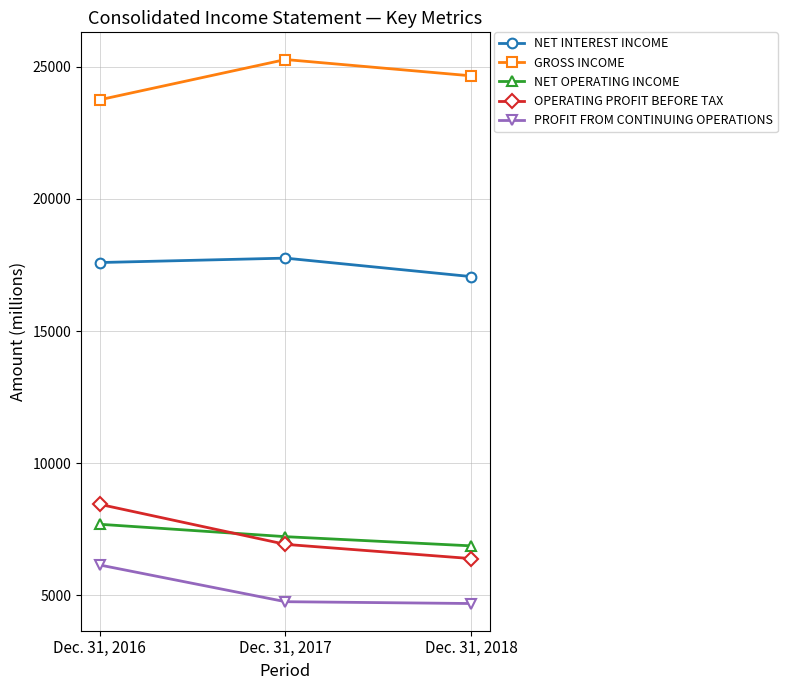

What is the difference between the GROSS INCOME values at Dec. 31, 2016 and Dec. 31, 2017?

1523